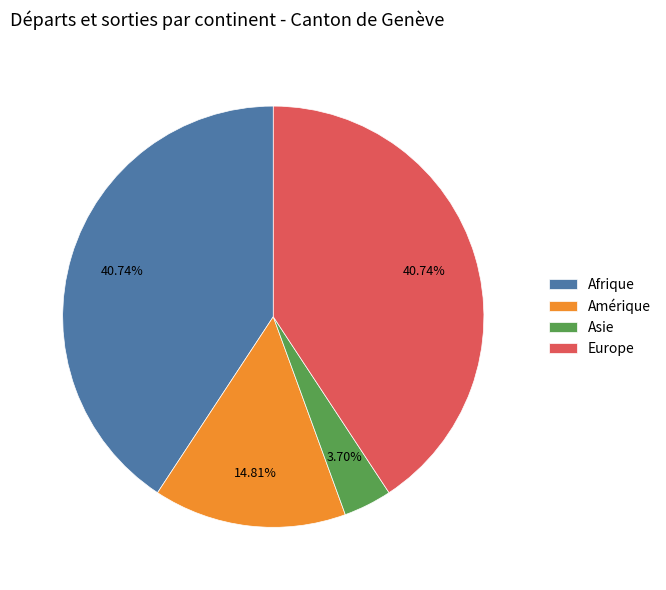

Between Amérique and Europe, which is larger?

Europe